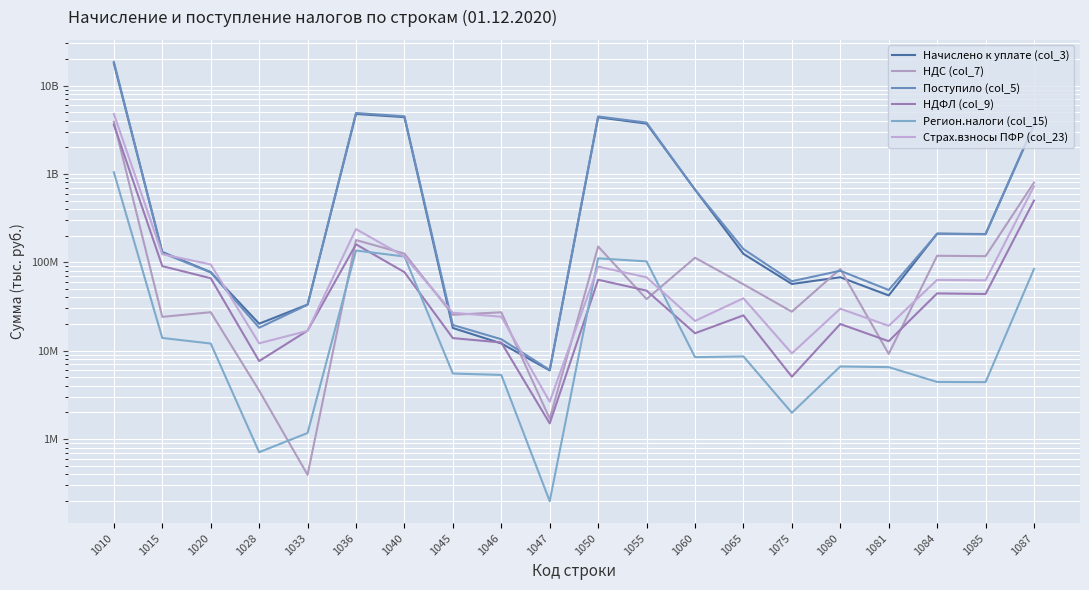

Rank the categories by Начислено к уплате (col_3) value from highest to lowest.

1010, 1036, 1040, 1050, 1055, 1087, 1060, 1084, 1085, 1015, 1065, 1020, 1080, 1075, 1081, 1033, 1028, 1045, 1046, 1047